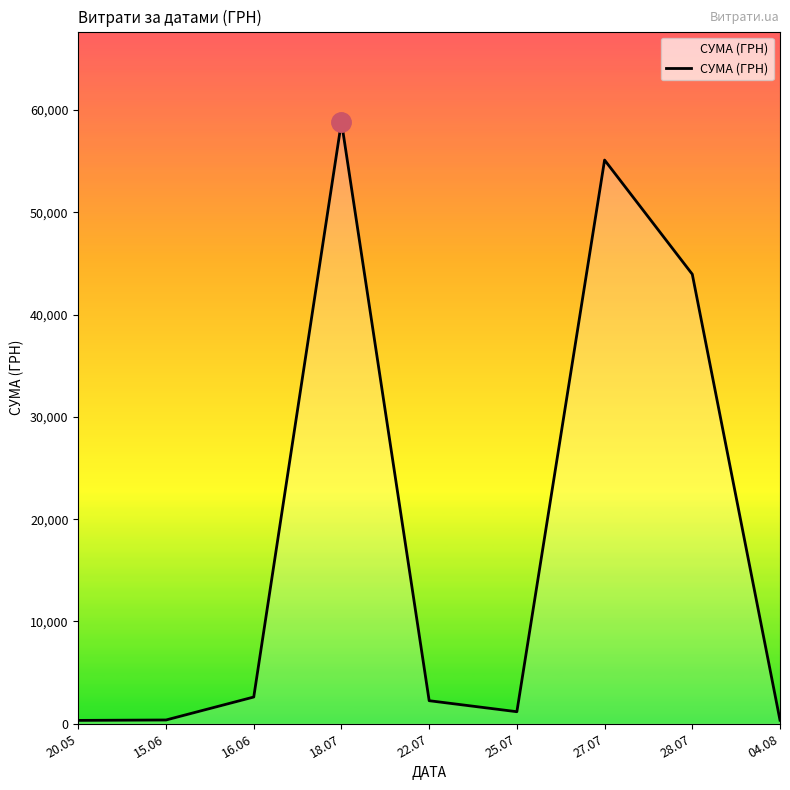

What is the ratio of the value at 27.07 to the value at 15.06?

148.7